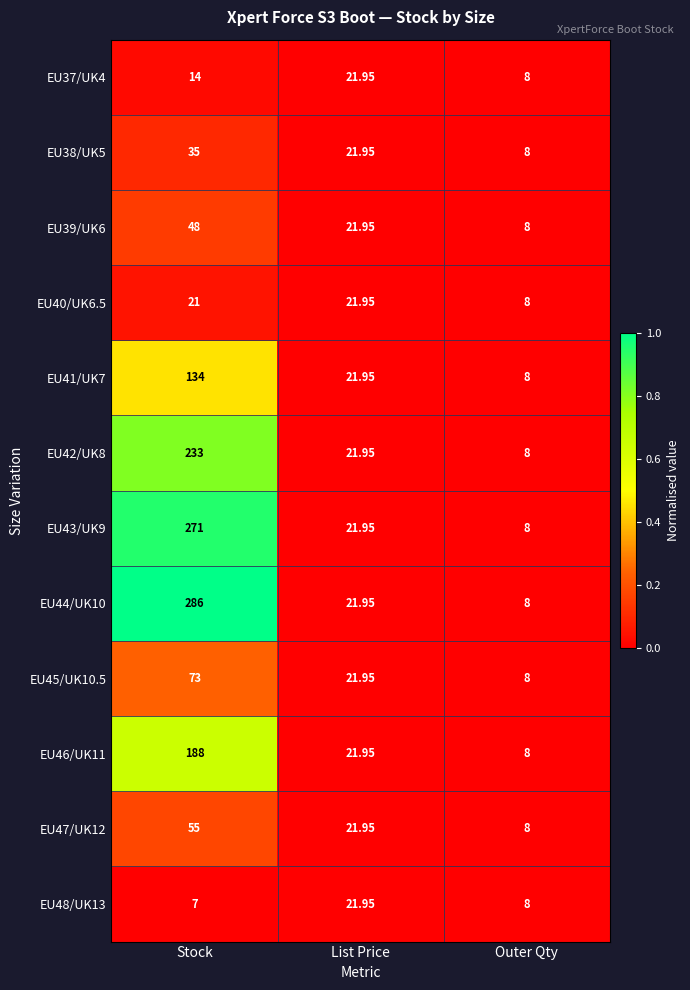

Rank the categories by EU41/UK7 value from lowest to highest.

Outer Qty, List Price, Stock